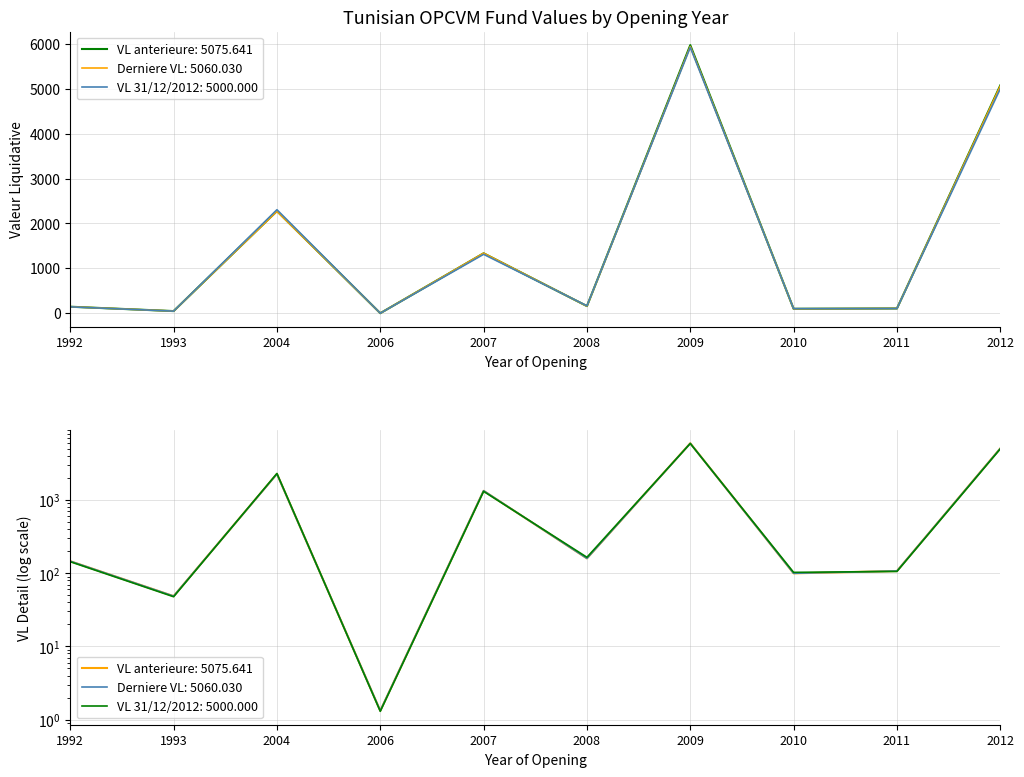

After their last crossing, which series has the higher values: VL anterieure or VL au 31/12/2012?

VL anterieure